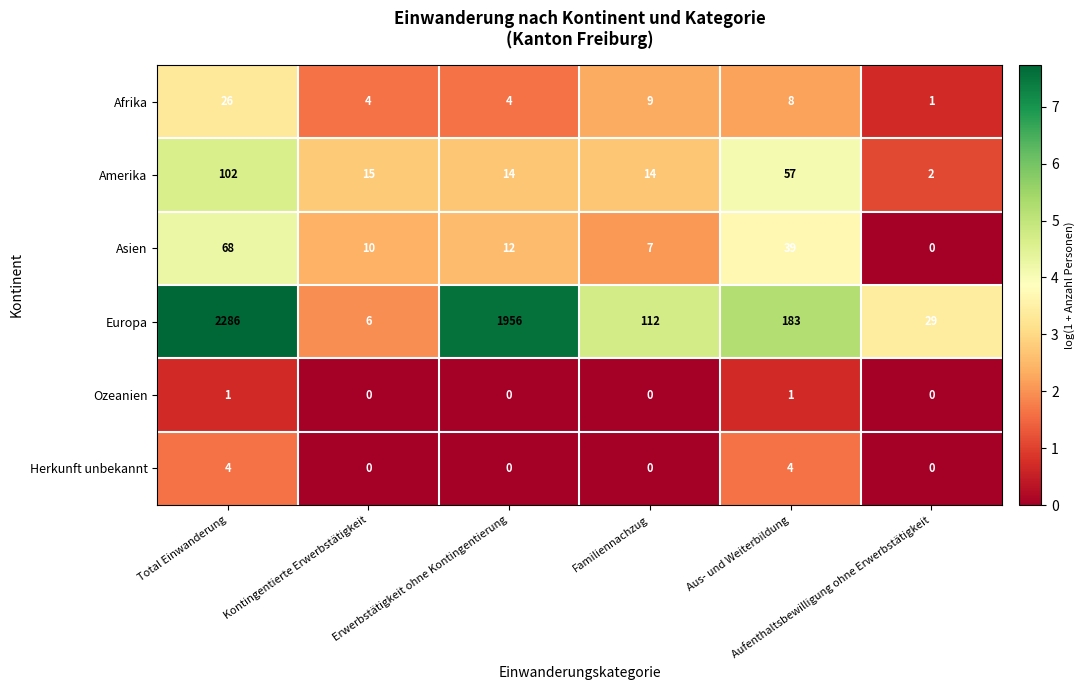

Which series has the widest spread of values?

Europa